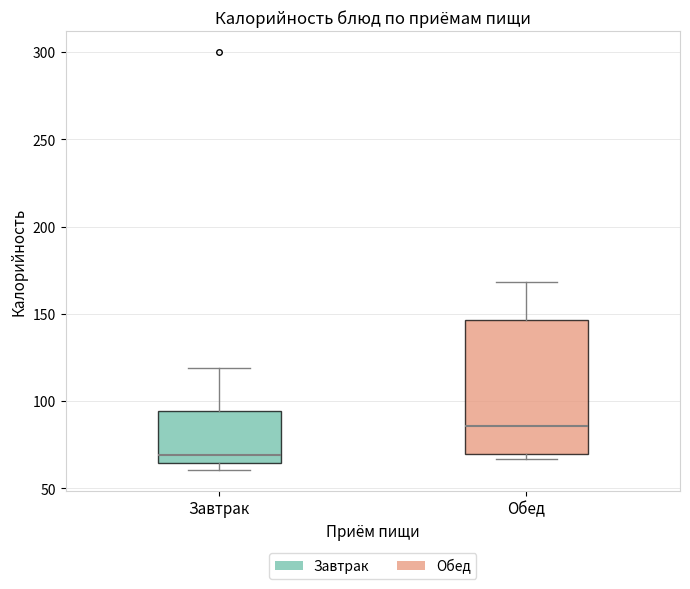

Where does the upper whisker of the box for Завтрак end on the y-axis? The values are not printed on the chart, so give them approximately, as read against the axis.

120